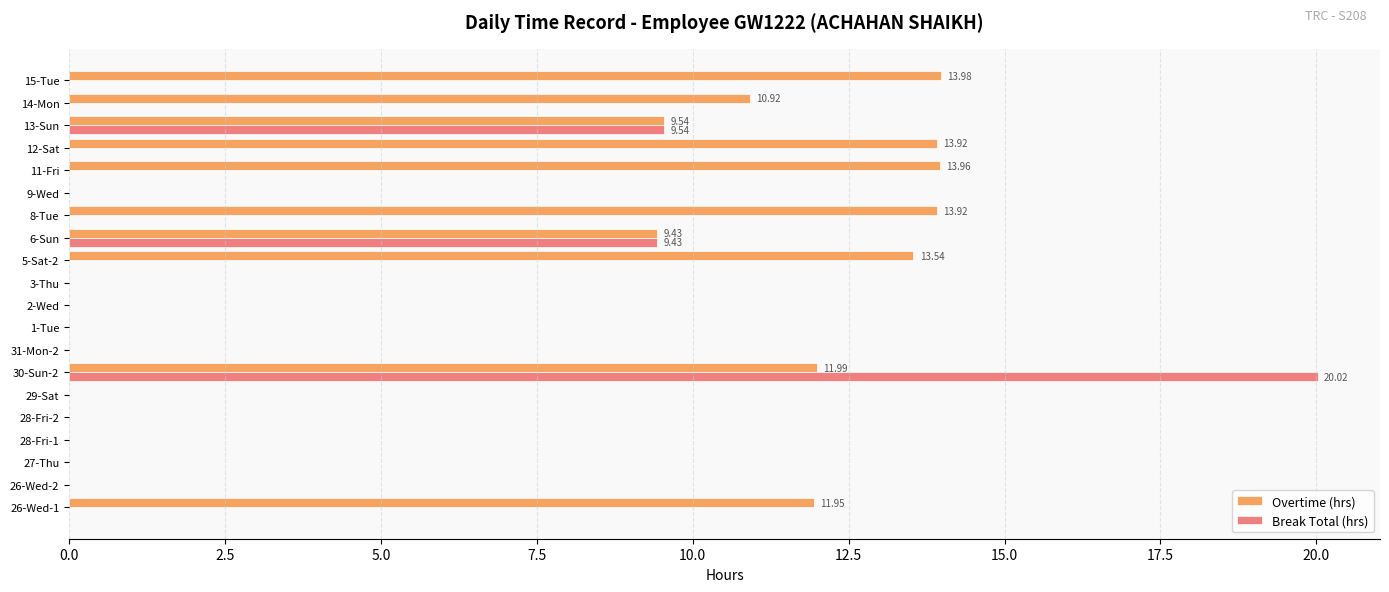

Is the value of Overtime (hrs) at 13-Sun greater than the value of Break Total (hrs) at 31-Mon-2?

Yes